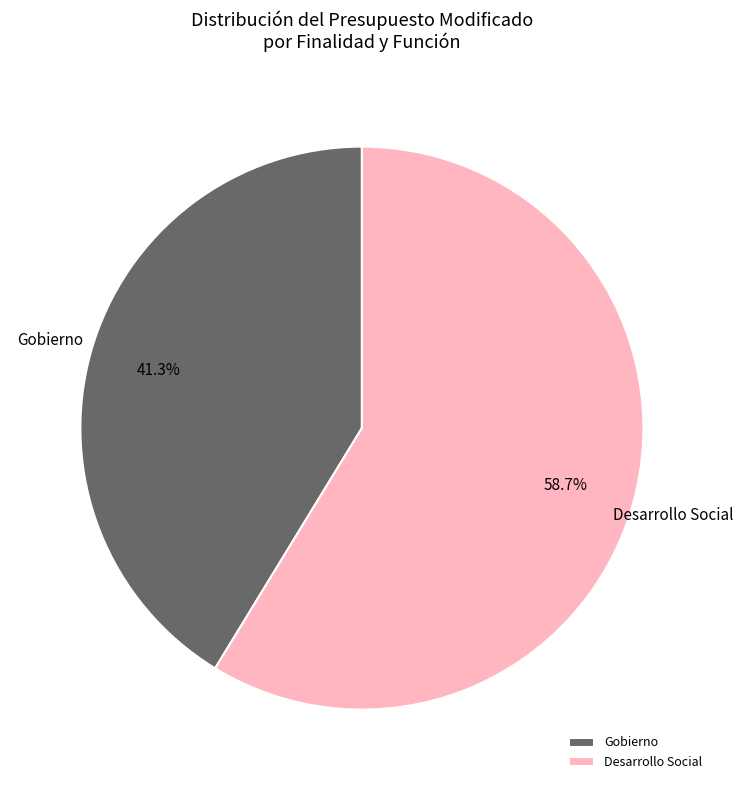

What is the largest slice in the pie chart?

Desarrollo Social